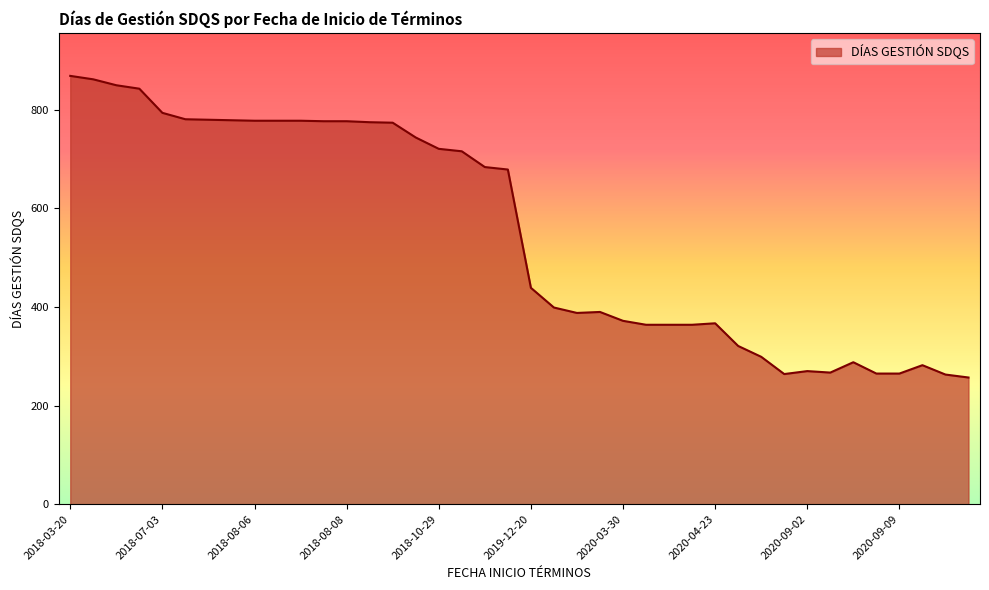

What is the minimum value shown in the chart?

257